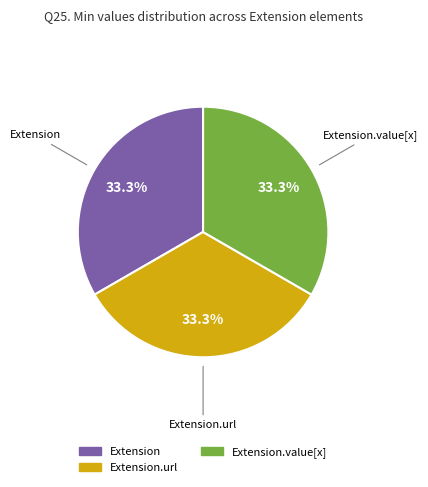

Is there any slice that represents more than half of the pie?

No